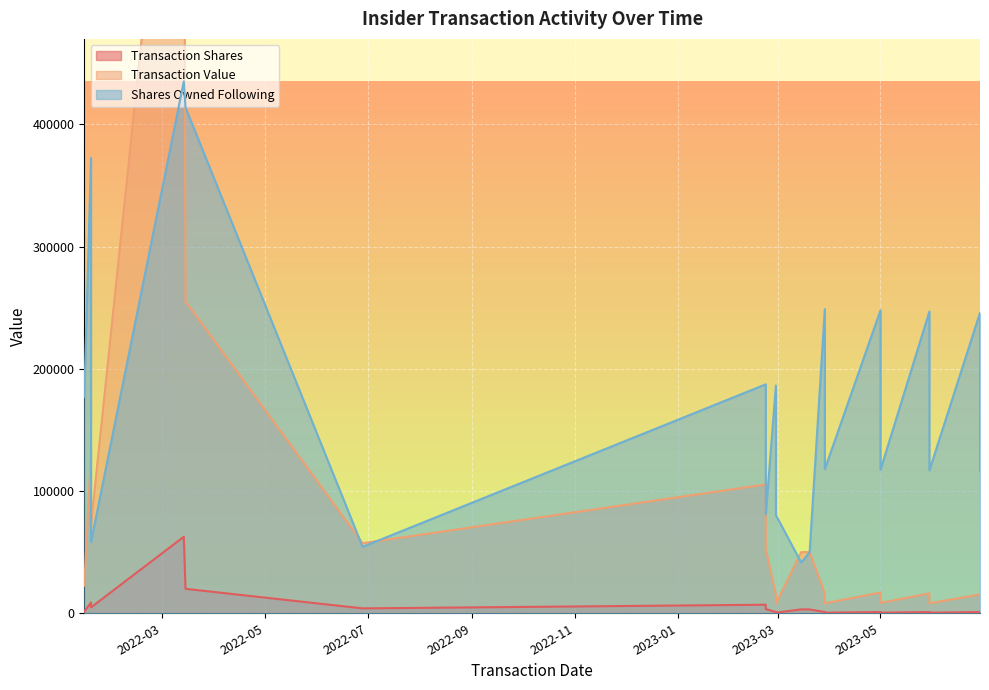

Between 2022-06-28 and 2022-03-15, which is larger?

2022-03-15